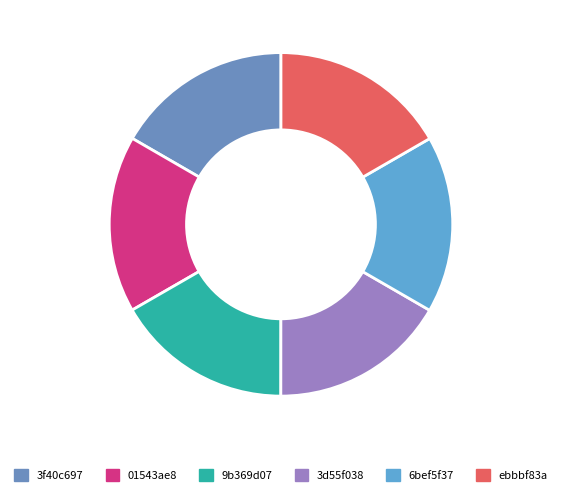

Is it true that 3d55f038 is 17% of the pie?

True